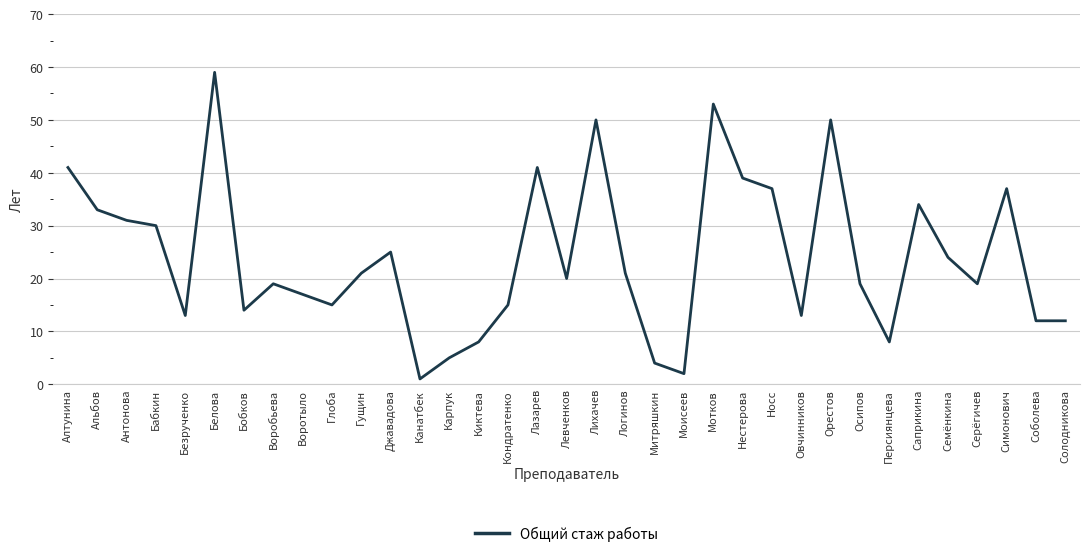

What is the minimum value shown in the chart?

1